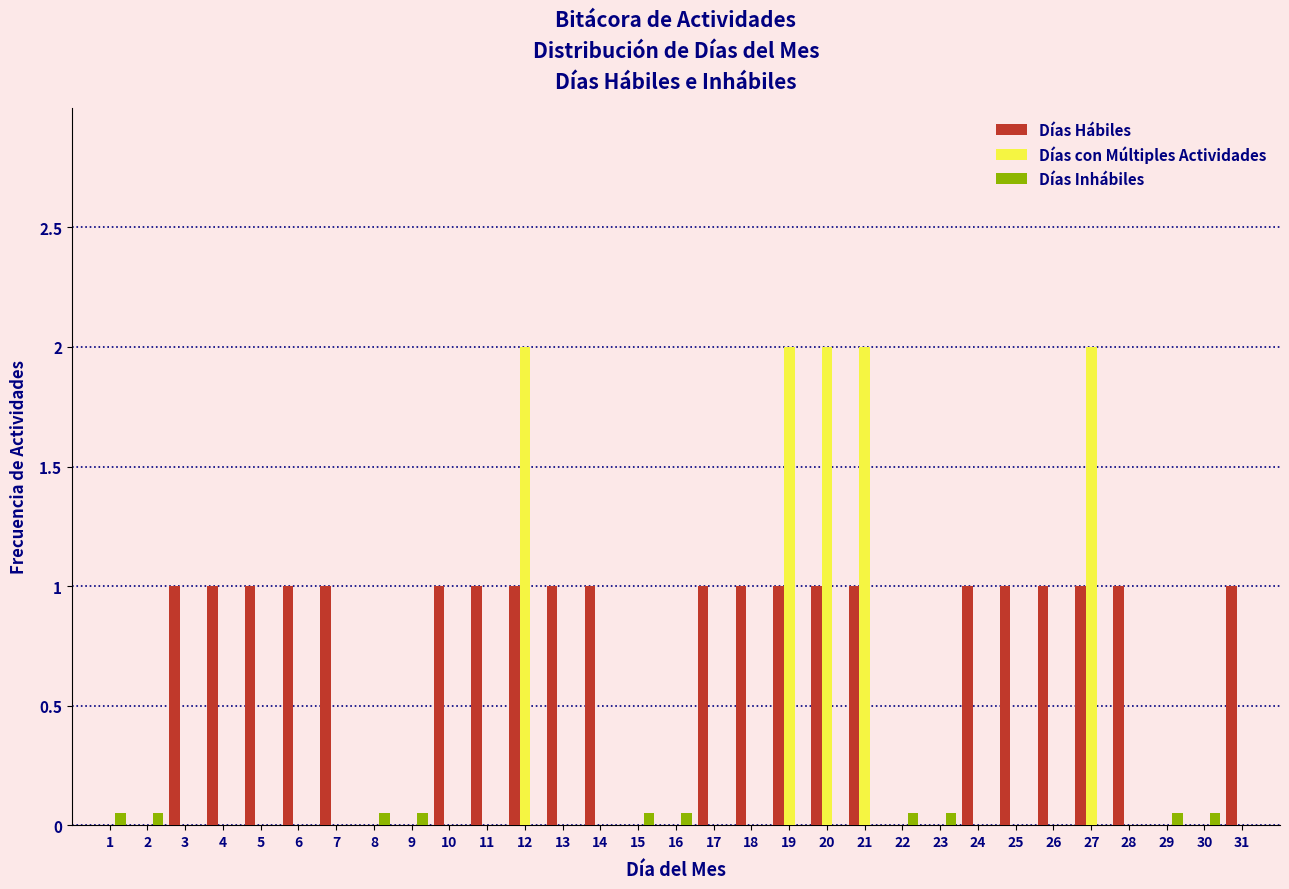

Is the value of Días con Múltiples Actividades at 21 greater than the value of Días Hábiles at 16?

Yes